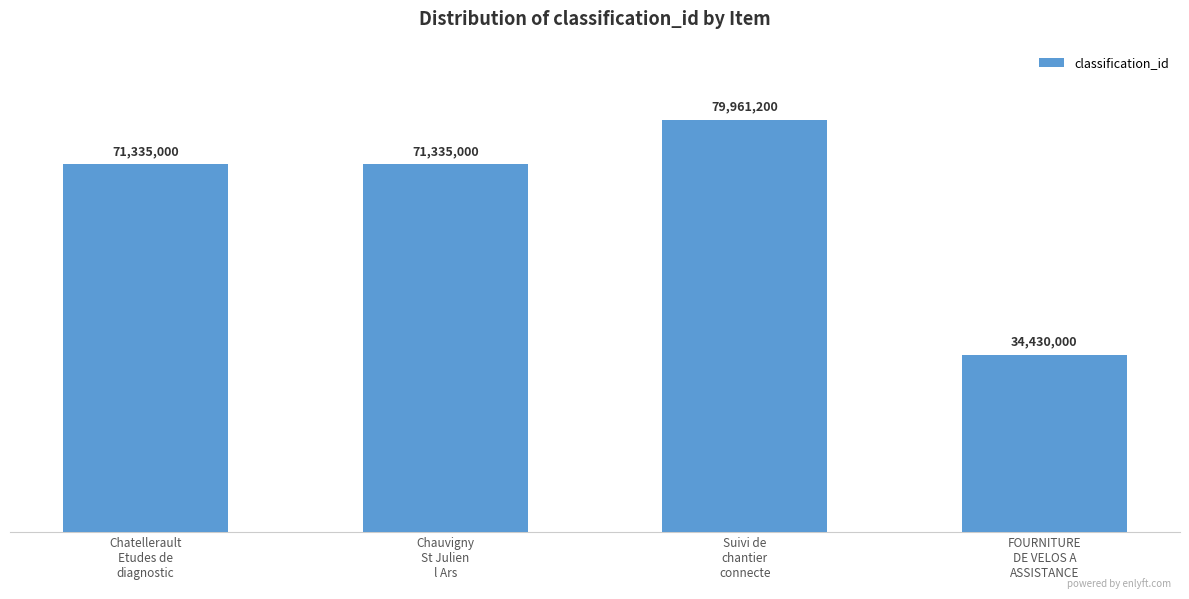

Rank the categories by value from highest to lowest.

Suivi de
chantier
connecte, Chatellerault
Etudes de
diagnostic, Chauvigny
St Julien
l Ars, FOURNITURE
DE VELOS A
ASSISTANCE